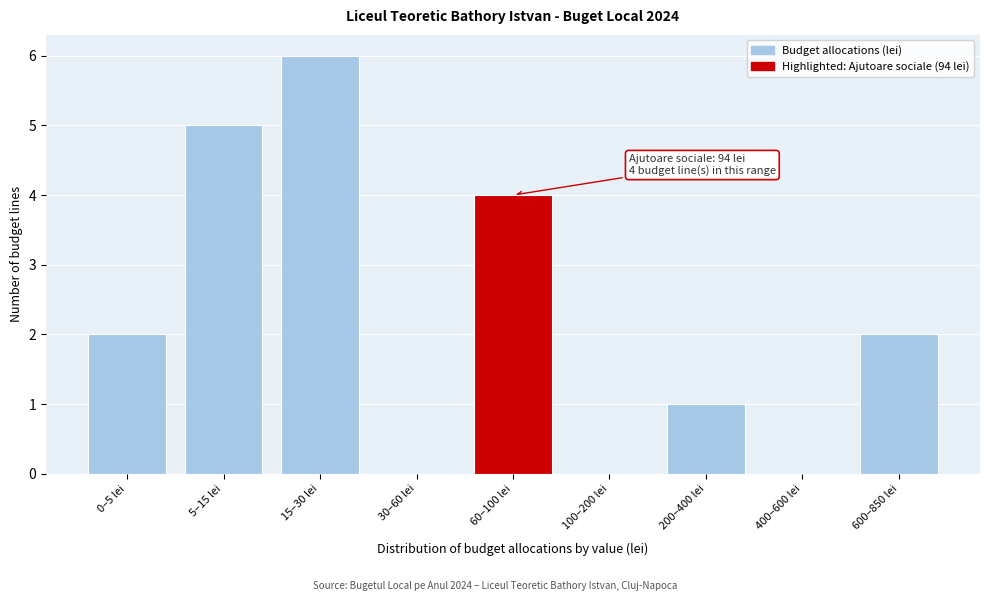

Reading left to right, what are all the values shown in this chart?

0–5 lei=2	5–15 lei=5	15–30 lei=6	30–60 lei=0	60–100 lei=4	100–200 lei=0	200–400 lei=1	400–600 lei=0	600–850 lei=2